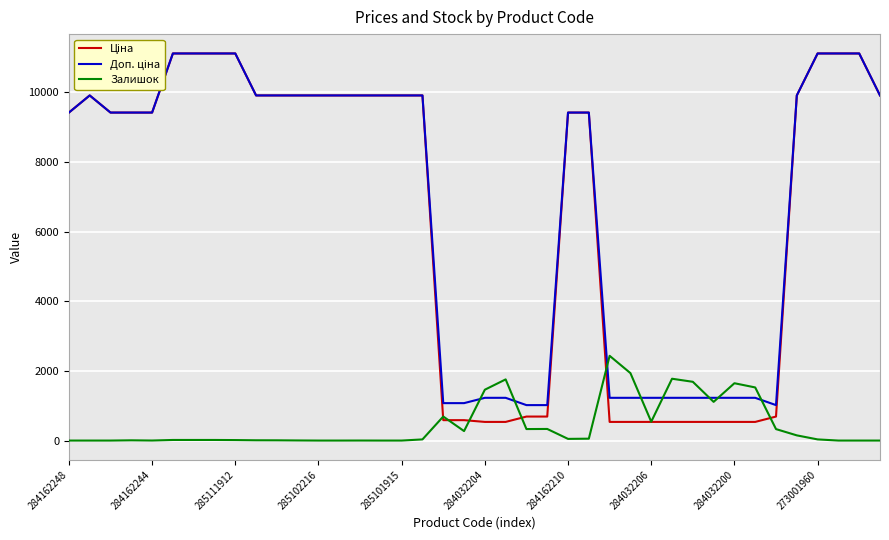

What is the maximum value shown in the chart?

11113.6